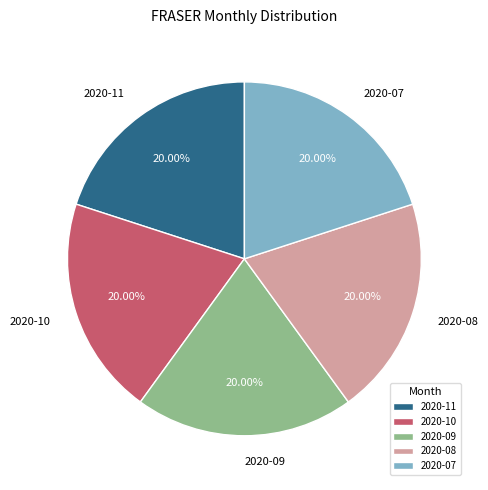

Combined, do 2020-11 and 2020-07 account for over 50%?

No